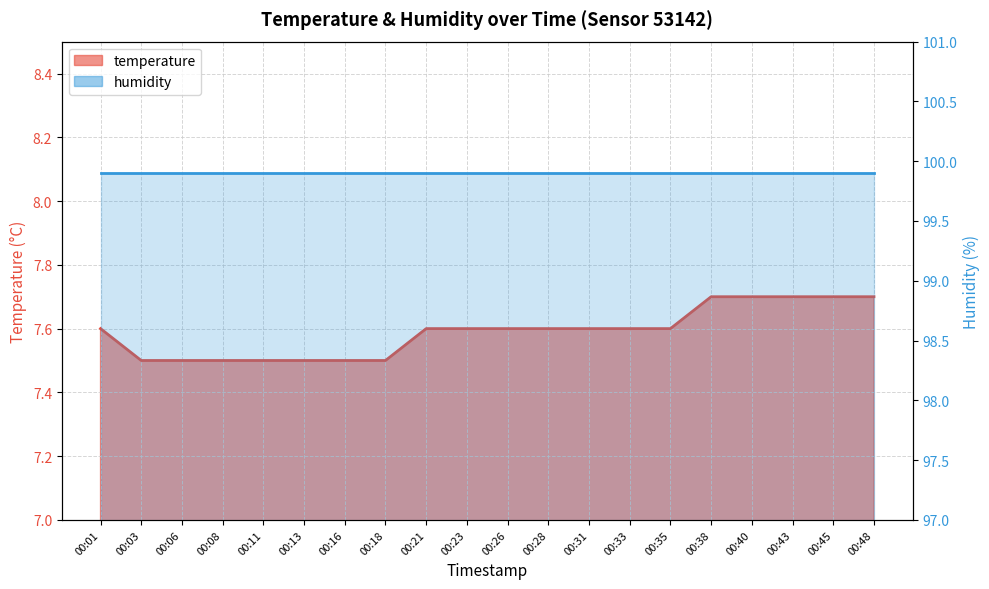

At which category does the chart reach its peak across all series?

00:38